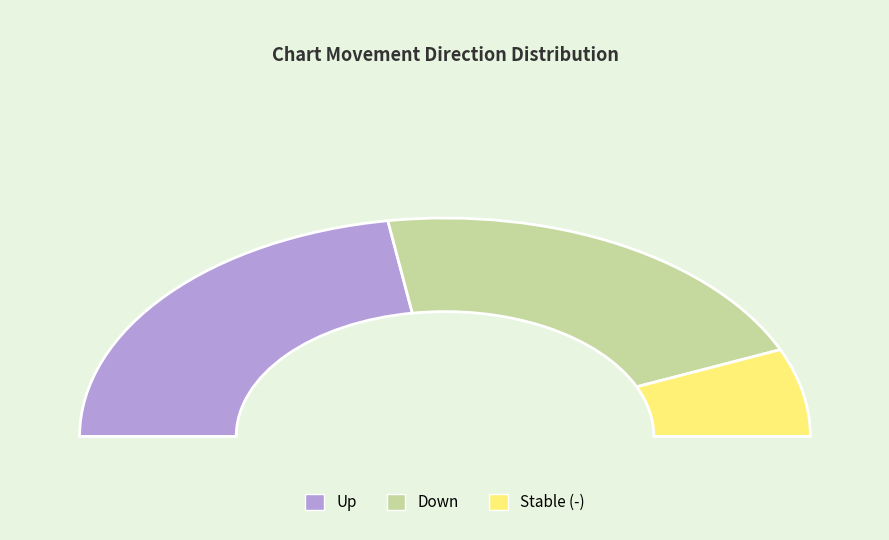

Between - and down, which is larger?

down